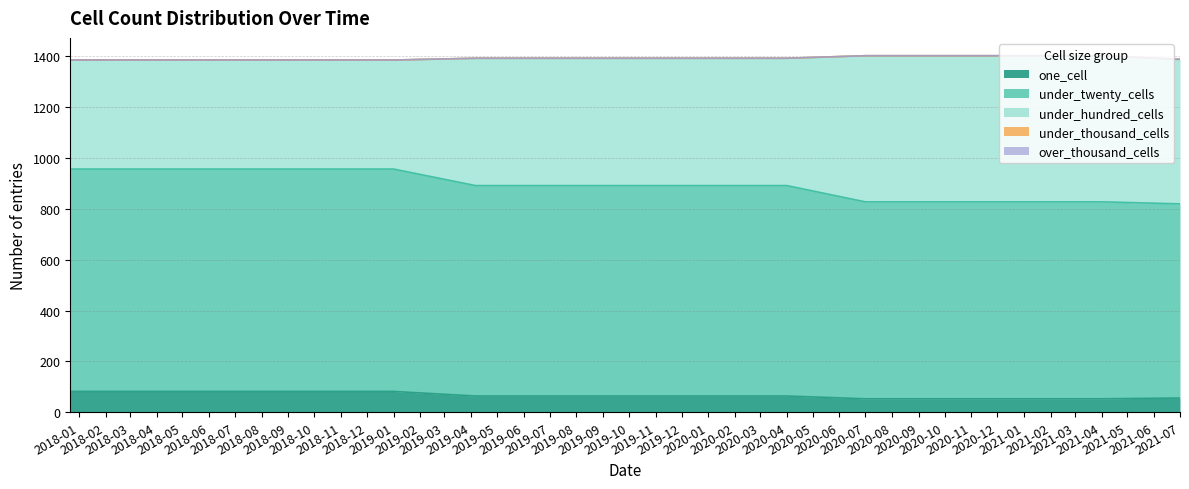

Is the value of over_thousand_cells at 2019-10-09 greater than the value of under_twenty_cells at 2018-09-28?

No